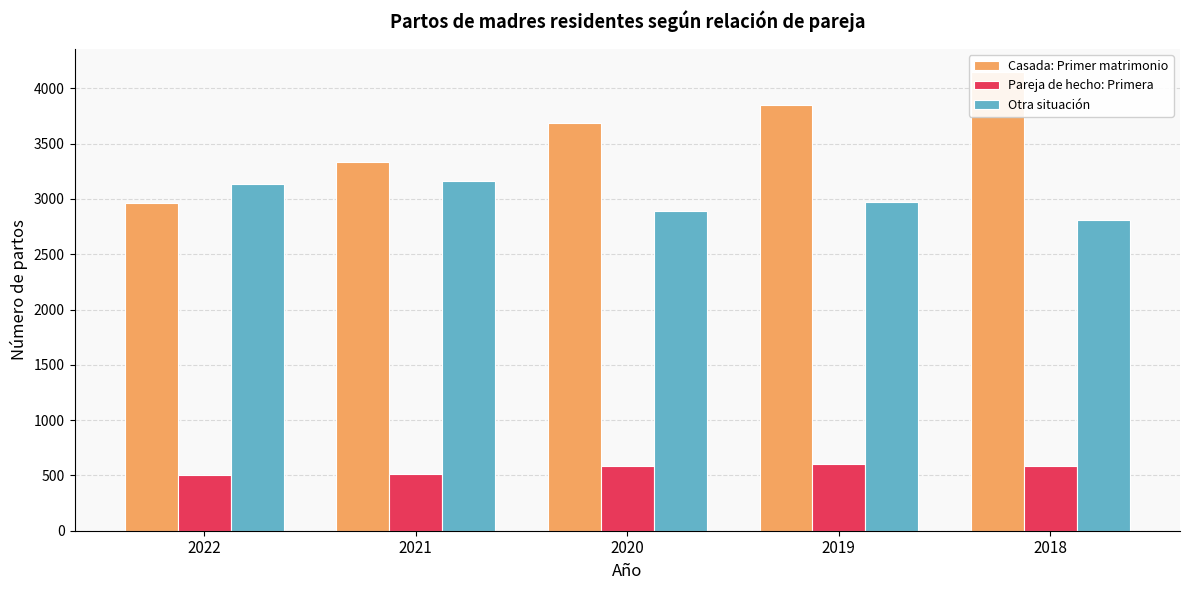

What is the average value of the Casada: Primer matrimonio series?

3596